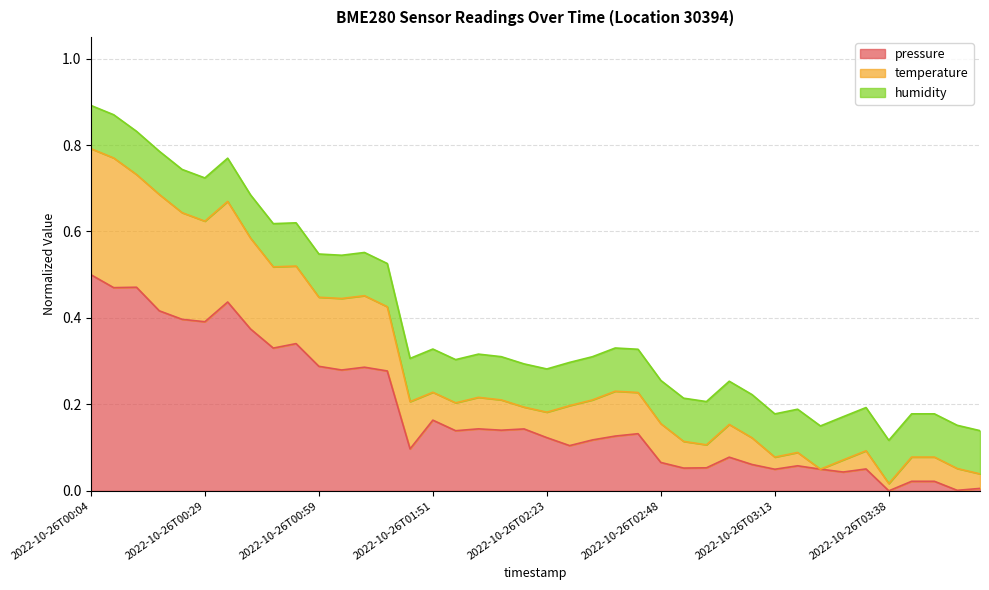

List the labels in order of pressure value, smallest first.

2022-10-26T03:38, 2022-10-26T03:53, 2022-10-26T03:58, 2022-10-26T03:43, 2022-10-26T03:48, 2022-10-26T03:28, 2022-10-26T03:13, 2022-10-26T03:23, 2022-10-26T03:33, 2022-10-26T02:53, 2022-10-26T02:58, 2022-10-26T03:18, 2022-10-26T03:08, 2022-10-26T02:48, 2022-10-26T03:03, 2022-10-26T01:46, 2022-10-26T02:28, 2022-10-26T02:33, 2022-10-26T02:23, 2022-10-26T02:38, 2022-10-26T02:43, 2022-10-26T01:56, 2022-10-26T02:07, 2022-10-26T02:17, 2022-10-26T02:01, 2022-10-26T01:51, 2022-10-26T01:14, 2022-10-26T01:04, 2022-10-26T01:09, 2022-10-26T00:59, 2022-10-26T00:49, 2022-10-26T00:54, 2022-10-26T00:39, 2022-10-26T00:29, 2022-10-26T00:24, 2022-10-26T00:19, 2022-10-26T00:34, 2022-10-26T00:09, 2022-10-26T00:14, 2022-10-26T00:04